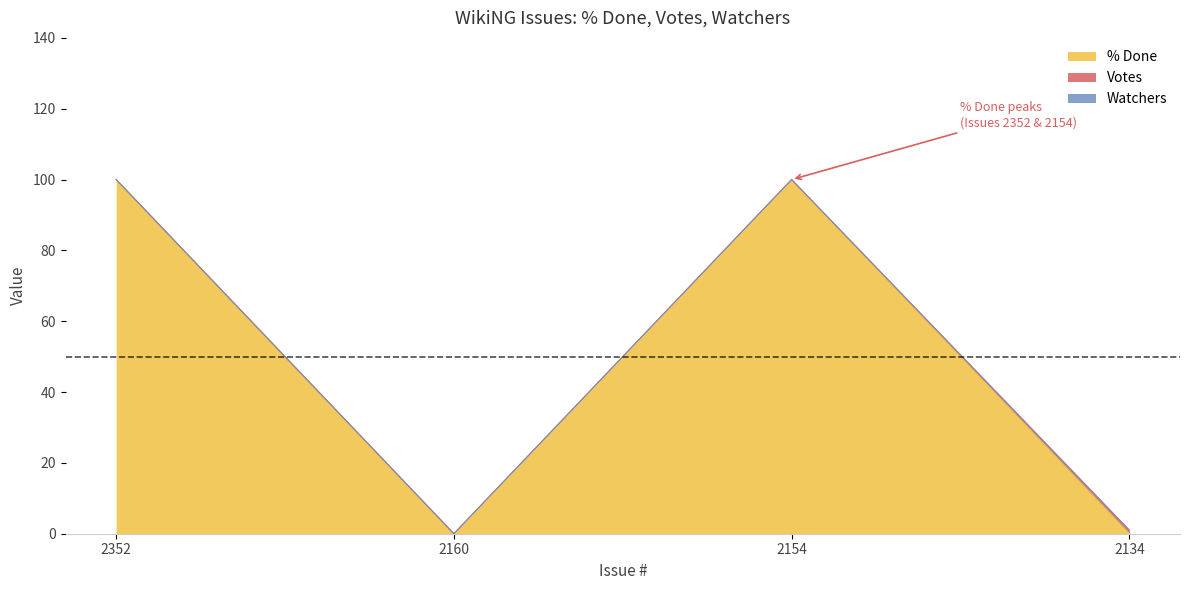

True or false: % Done and Votes cross at least once.

True